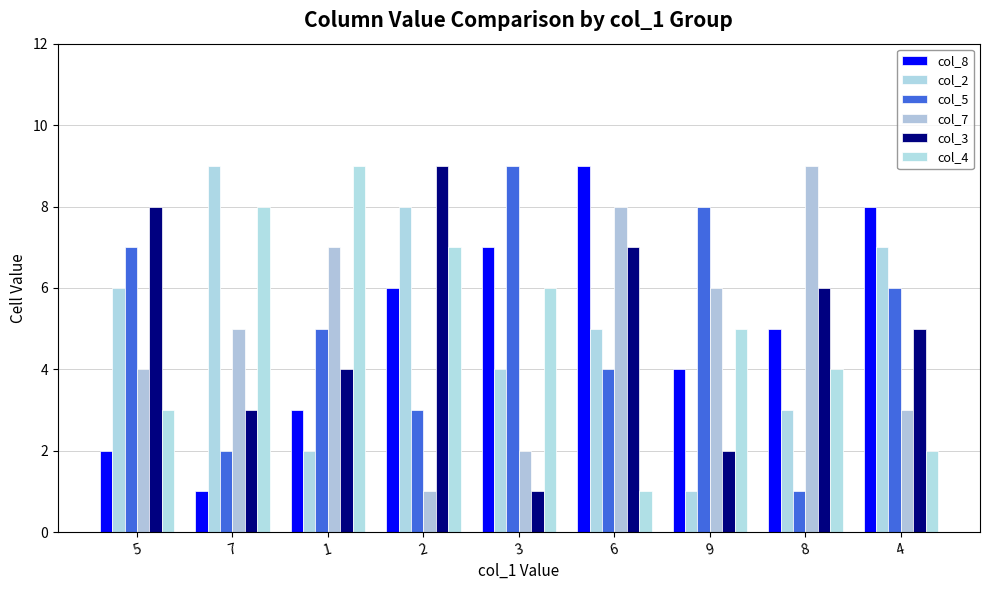

Reading left to right, list all the values displayed in this chart.

col_8: 2	1	3	6	7	9	4	5	8
col_2: 6	9	2	8	4	5	1	3	7
col_5: 7	2	5	3	9	4	8	1	6
col_7: 4	5	7	1	2	8	6	9	3
col_3: 8	3	4	9	1	7	2	6	5
col_4: 3	8	9	7	6	1	5	4	2